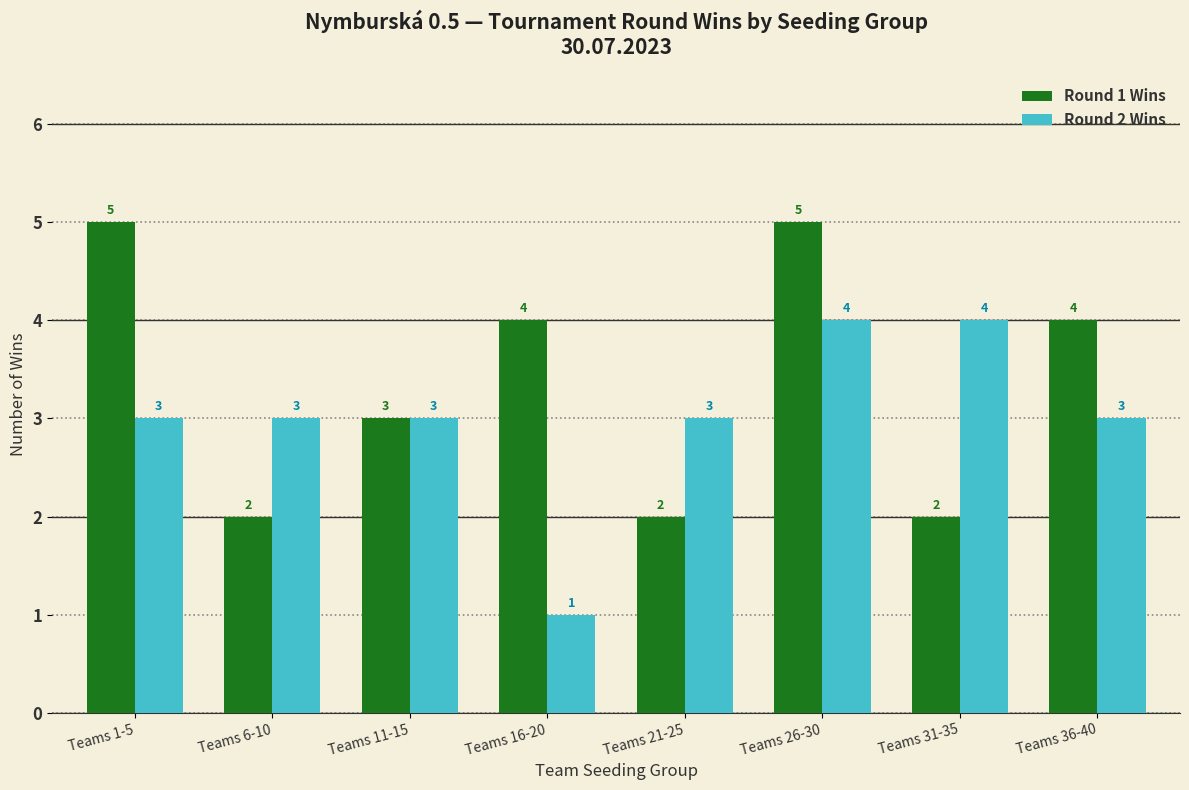

Does the chart contain any negative values?

No